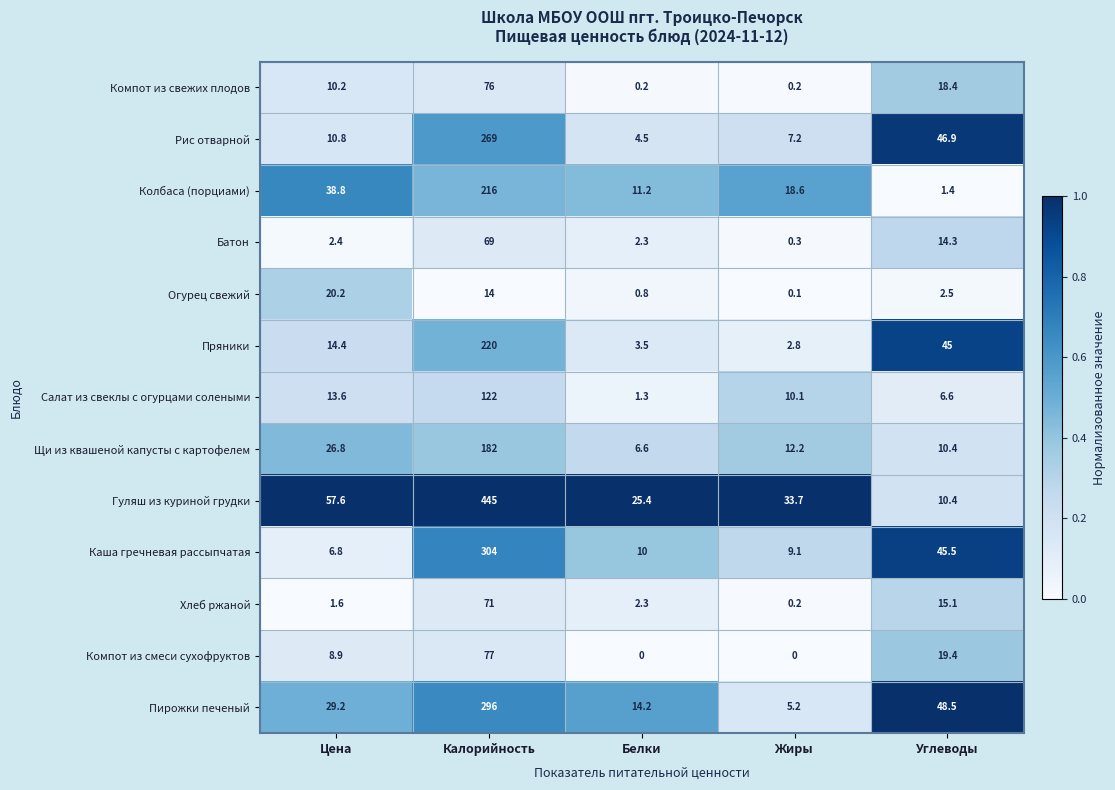

Count the number of data series in this chart.

13